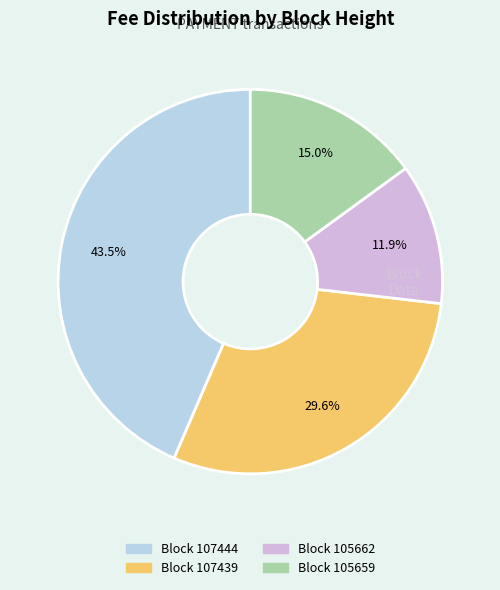

Is there a majority slice in this chart?

No